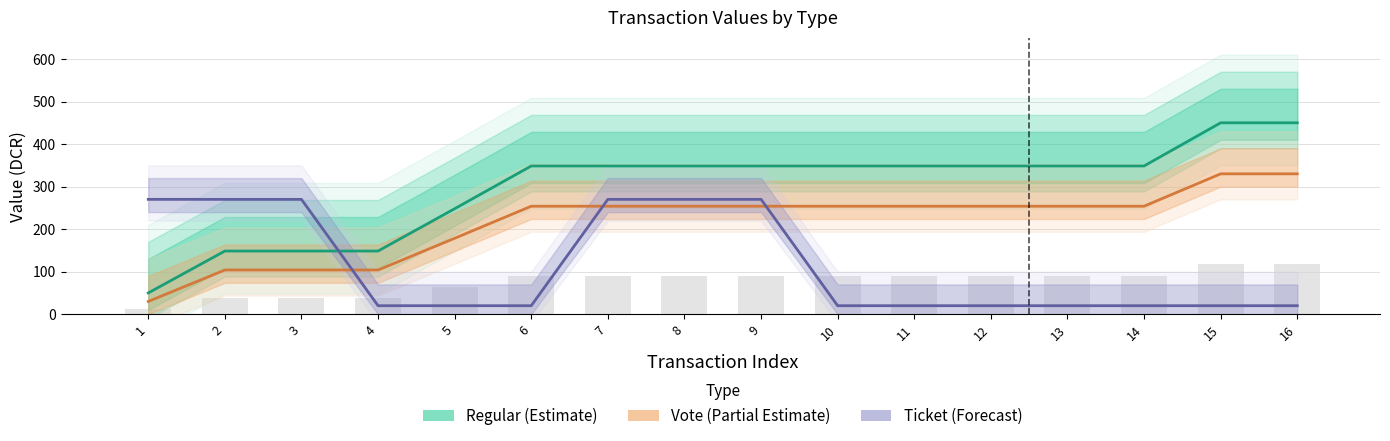

Which series has the largest total across all categories?

Regular (Estimate)